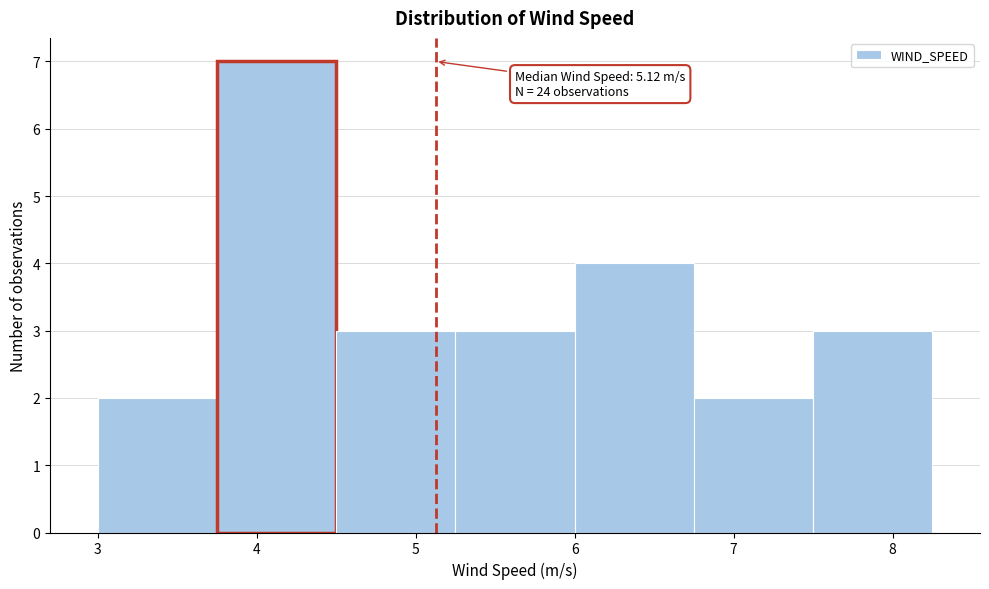

Over which range of the x-axis is the bar tallest?

3.75 to 4.50